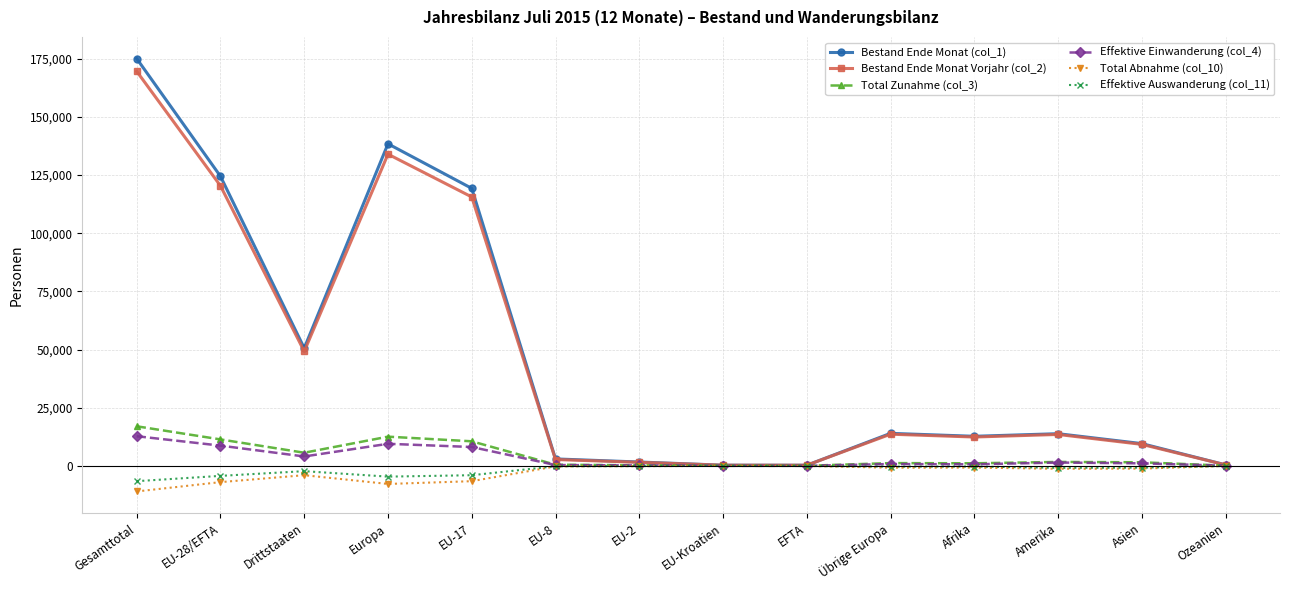

At which category is the sum across all series the highest?

Gesamttotal